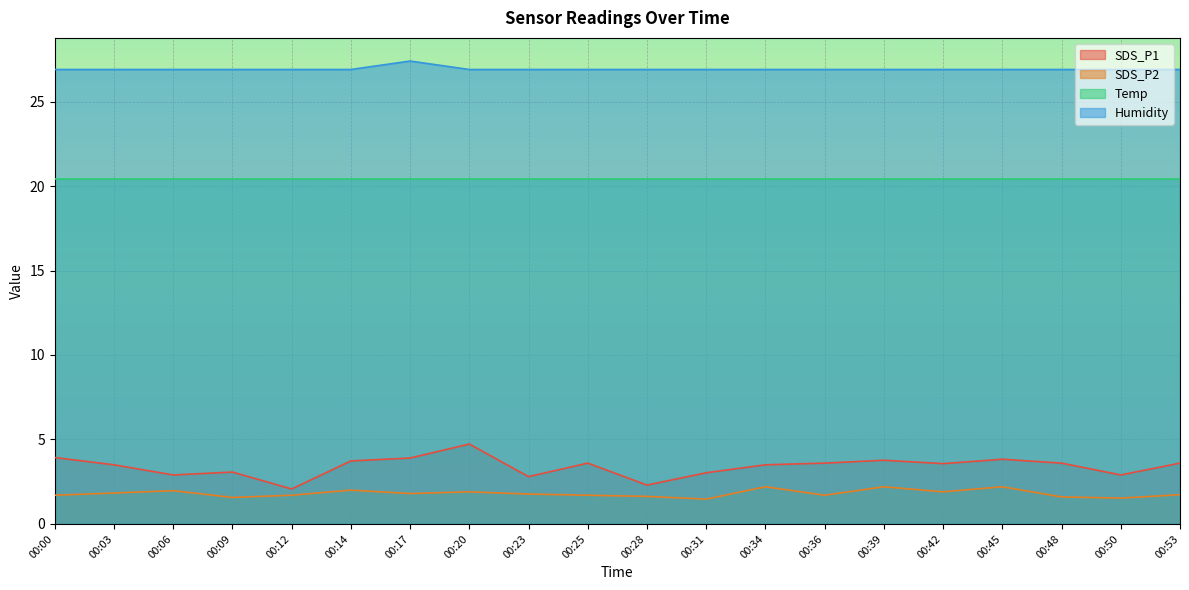

Which series has the largest range (max minus min)?

SDS_P1